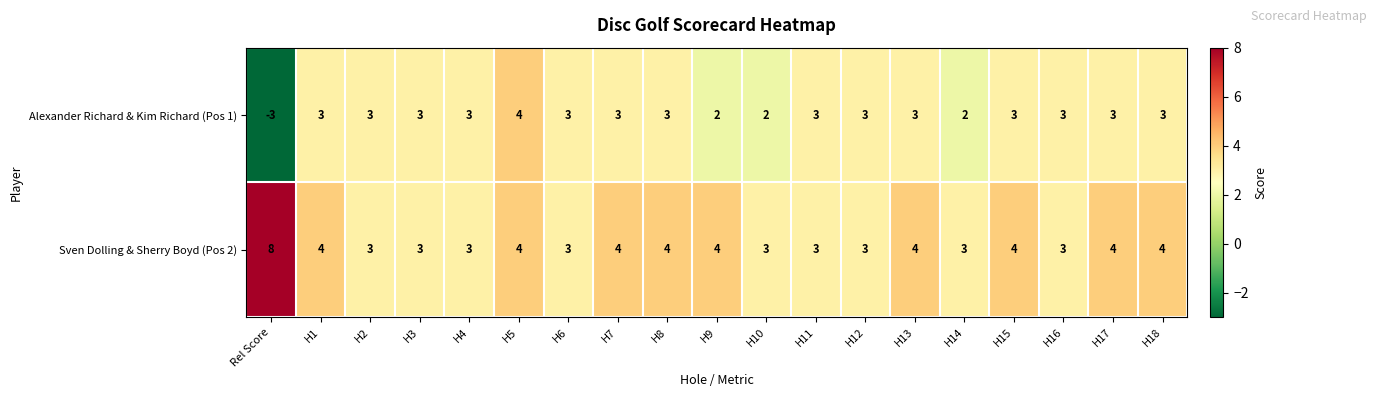

Which series changed the most between Rel Score and H1?

Alexander Richard & Kim Richard (Pos 1)